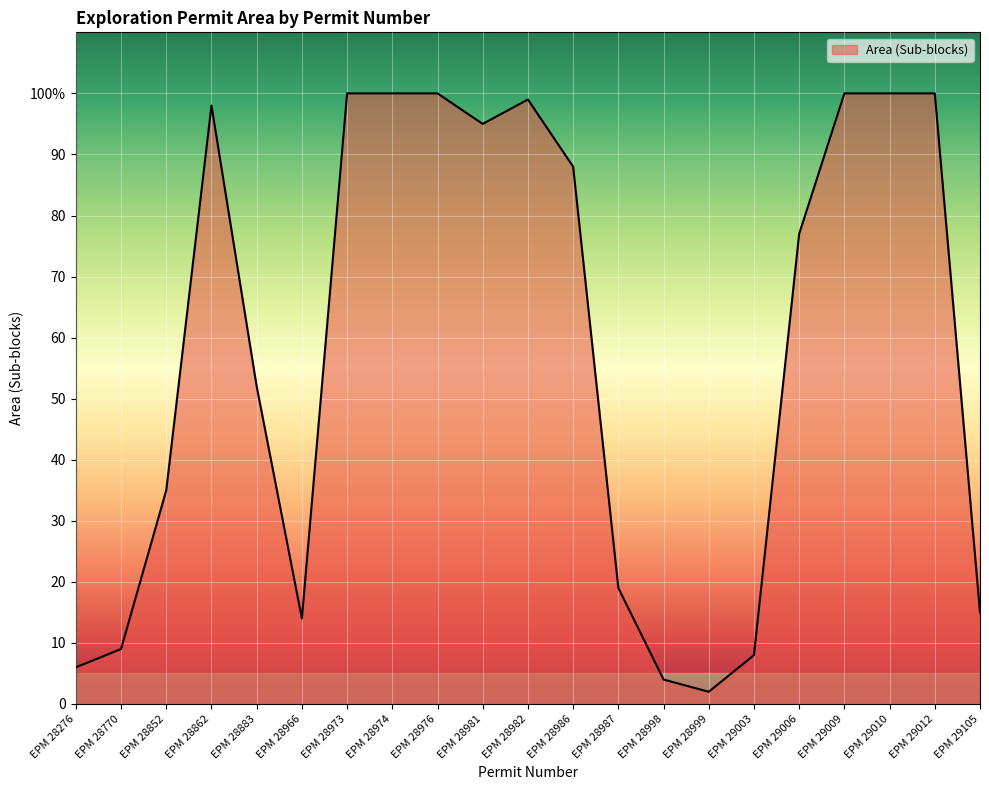

Rank the categories by value from lowest to highest.

EPM 28999, EPM 28998, EPM 28276, EPM 29003, EPM 28770, EPM 28966, EPM 29105, EPM 28987, EPM 28852, EPM 28883, EPM 29006, EPM 28986, EPM 28981, EPM 28862, EPM 28982, EPM 28973, EPM 28974, EPM 28976, EPM 29009, EPM 29010, EPM 29012